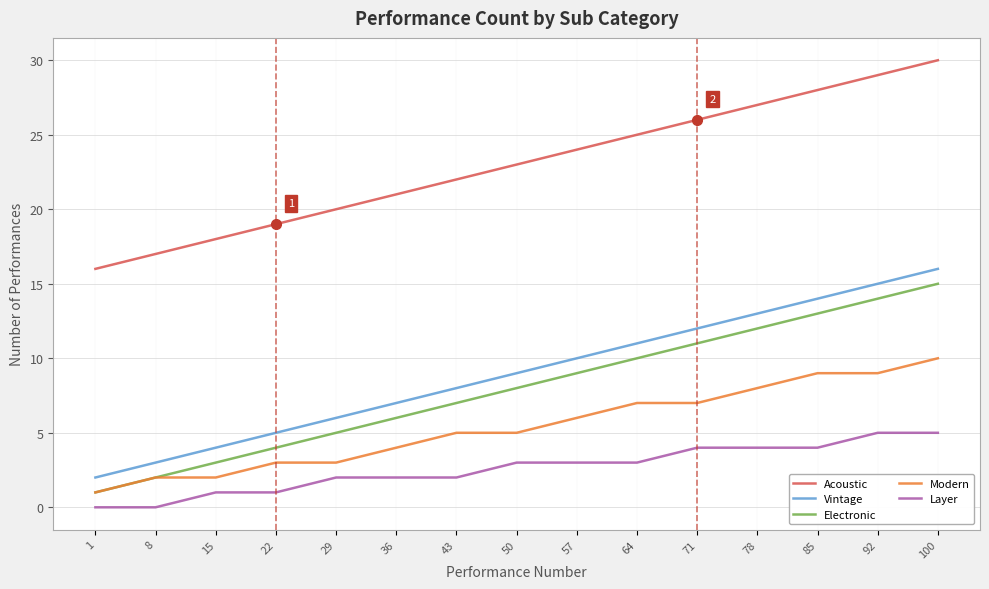

The value of Electronic at 15 is 3. True or false?

True